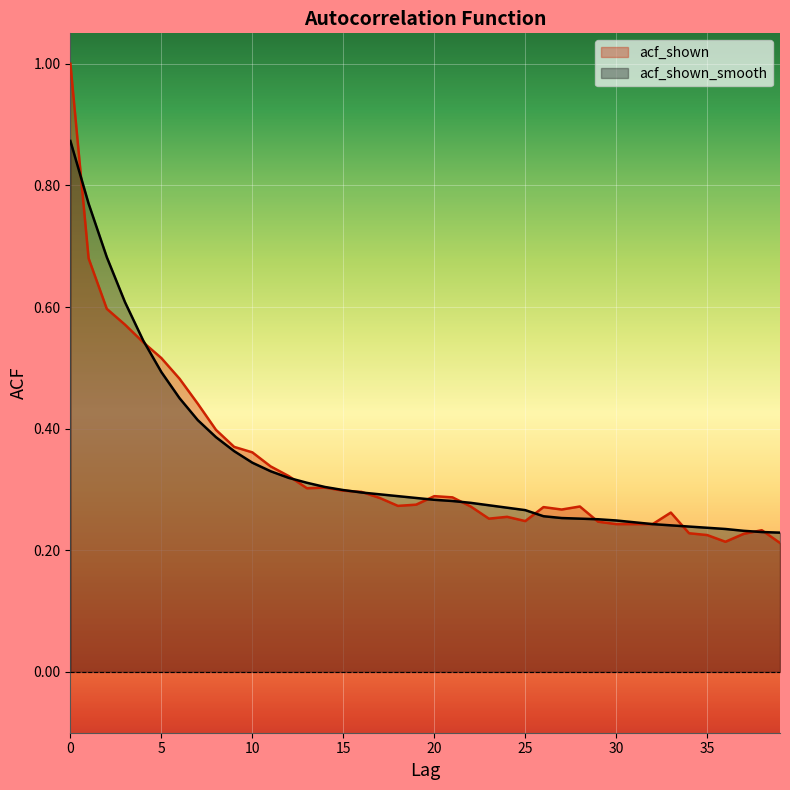

After their last crossing, which series has the higher values: acf_shown or acf_shown_smooth?

acf_shown_smooth